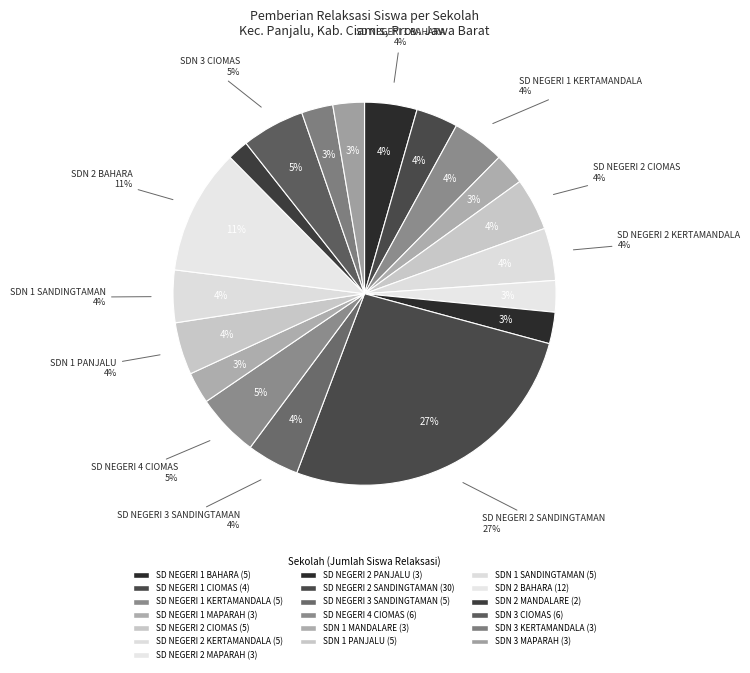

To the nearest percent, what percentage of the pie is SDN 1 MANDALARE?

3%